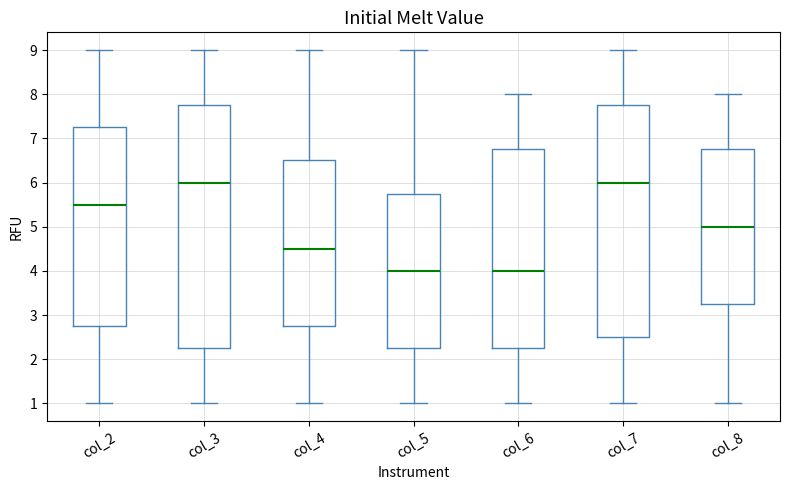

Where does the lower whisker of the box for col_8 end on the y-axis? The values are not printed on the chart, so give them approximately, as read against the axis.

1.0